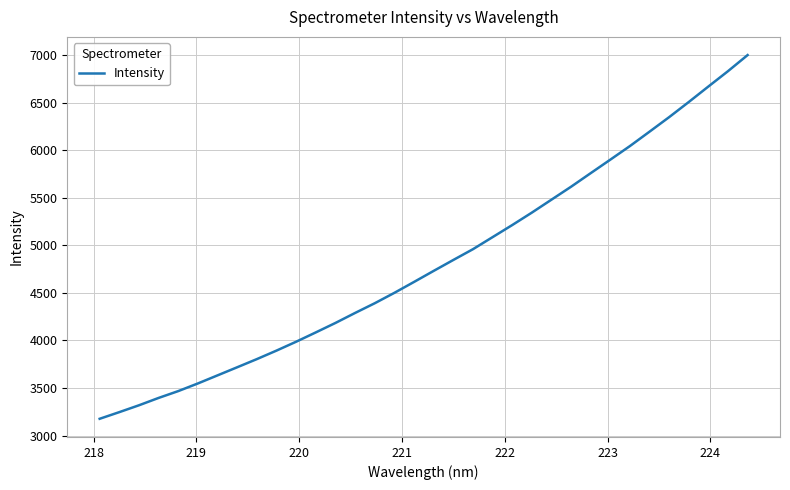

What is the greatest value displayed?

6999.1